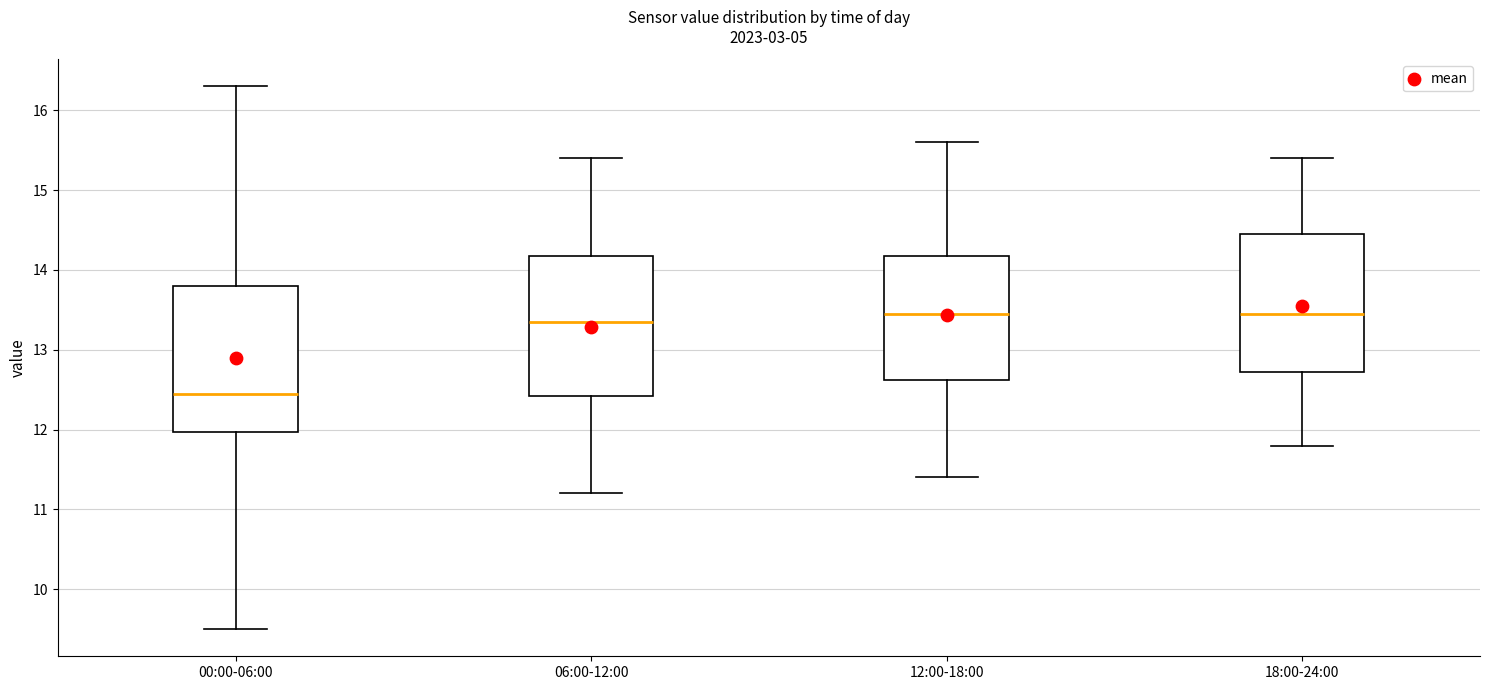

Where is the upper edge of the box for 06:00-12:00 on the y-axis? The values are not printed on the chart, so give them approximately, as read against the axis.

14.2